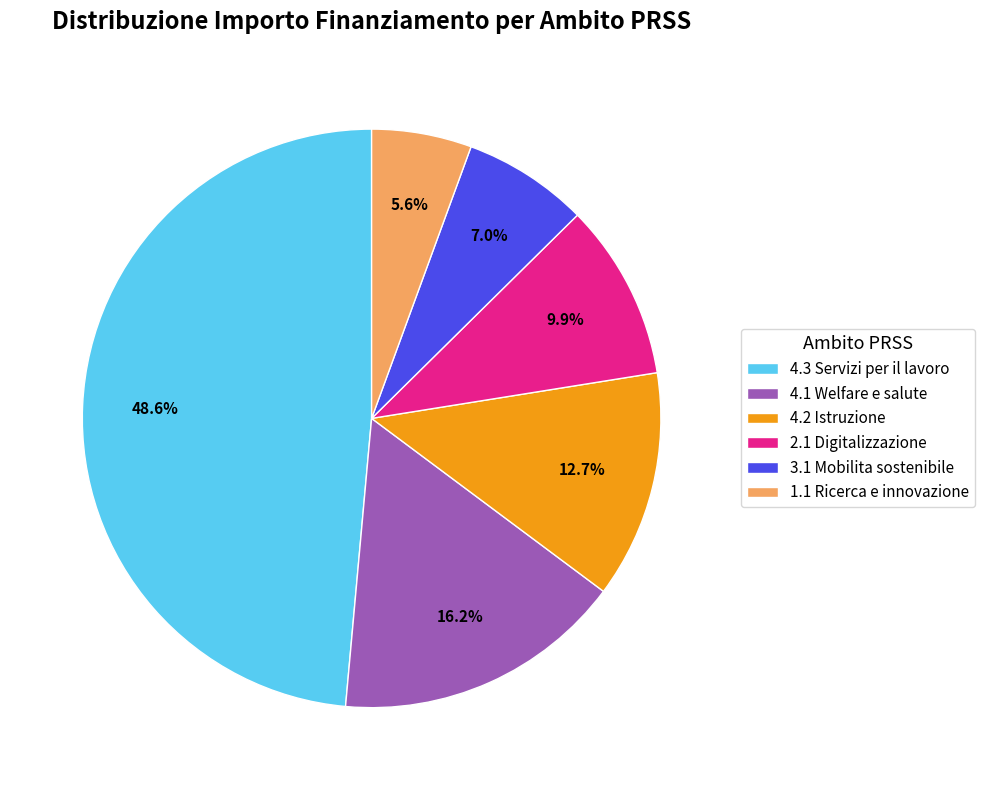

What is the largest slice in the pie chart?

4.3 Servizi per il lavoro